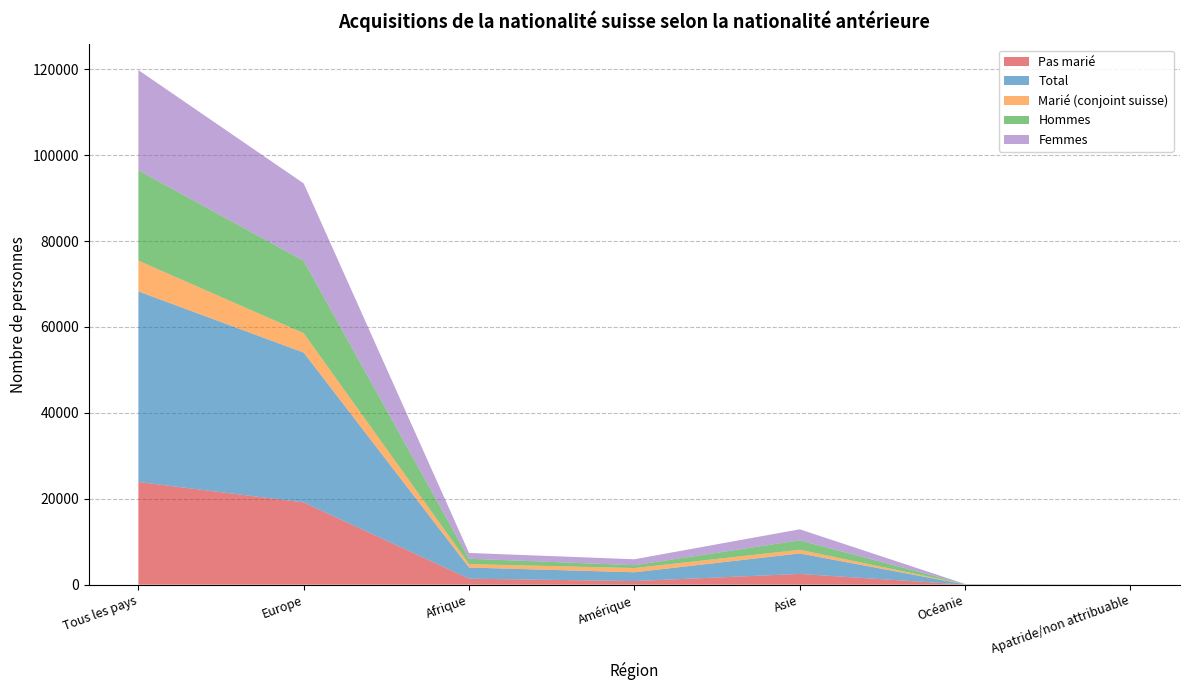

Reading left to right, transcribe all the data shown in this chart.

Pas marié: 23904	19148	1390	840	2499	18	9
Total: 44365	34879	2599	2046	4771	56	14
Marié (conjoint suisse): 7164	4502	795	983	849	32	3
Hommes: 21027	16862	1255	663	2202	36	9
Femmes: 23338	18017	1344	1383	2569	20	5